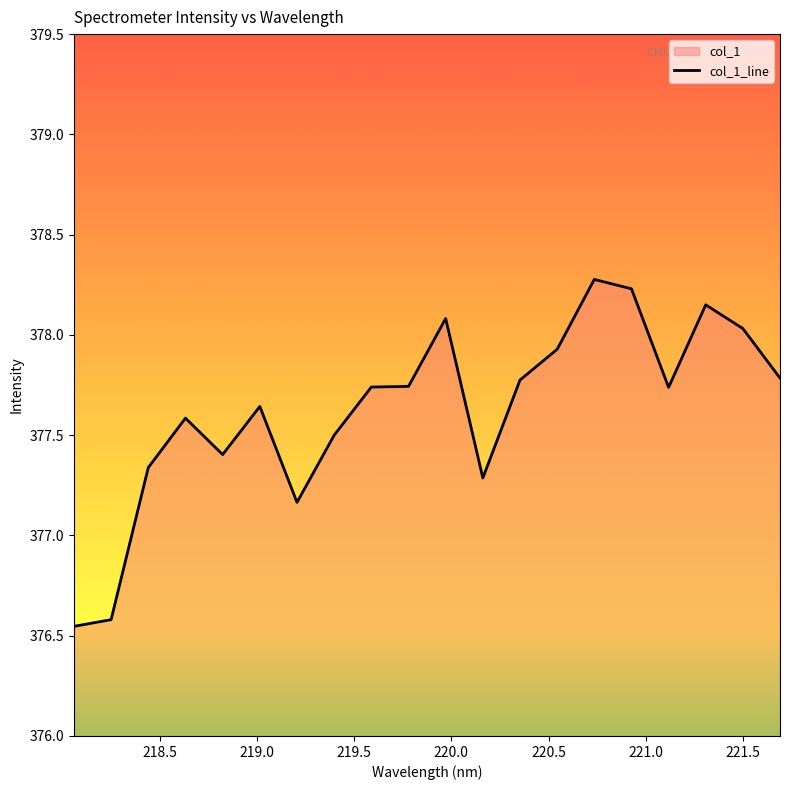

List the labels in order of value, smallest first.

218.0596, 218.2508, 219.2067, 220.1623, 218.442, 218.8244, 219.3979, 218.6332, 219.0156, 221.1174, 219.589, 219.7801, 220.3533, 221.6902, 220.5444, 221.4993, 219.9712, 221.3083, 220.9264, 220.7354